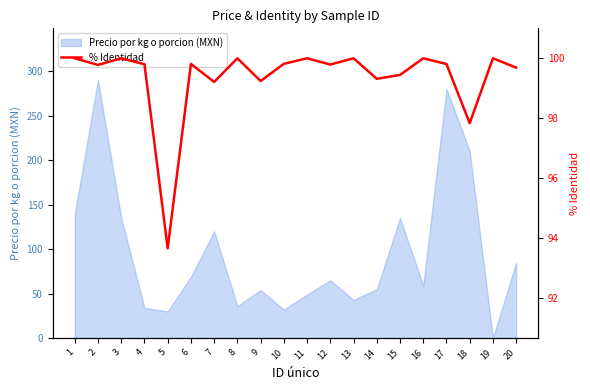

What is the difference between the second highest and second lowest values?

2.2